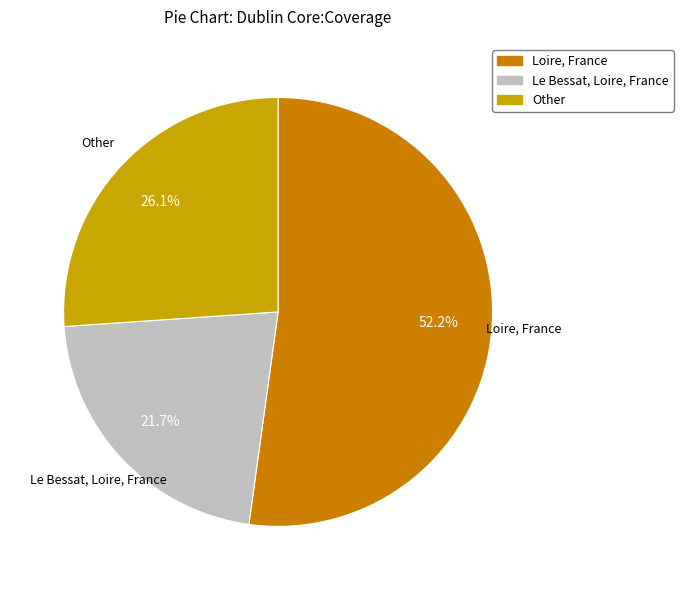

Is there a majority slice in this chart?

Yes